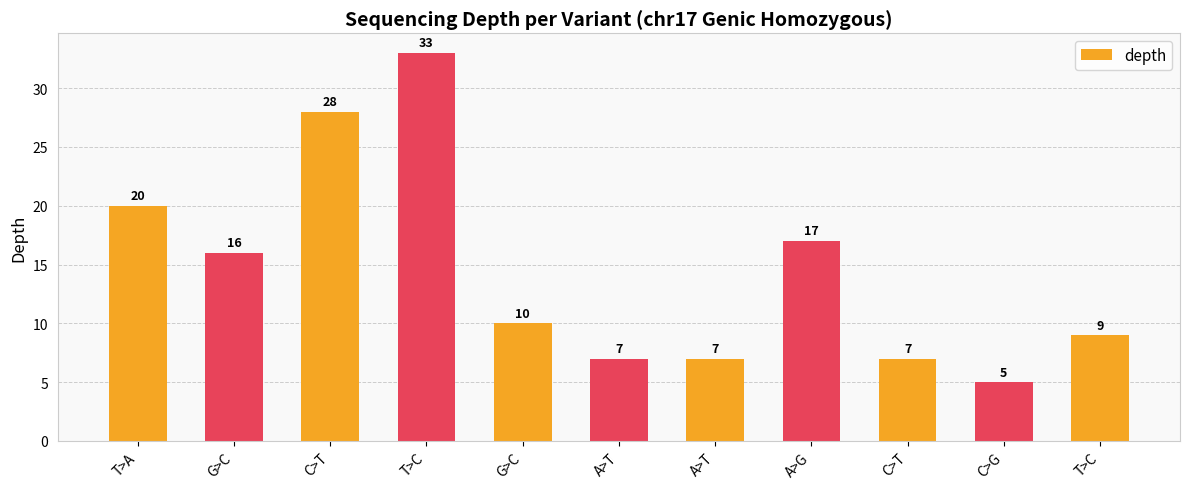

How many series are shown in this chart?

1